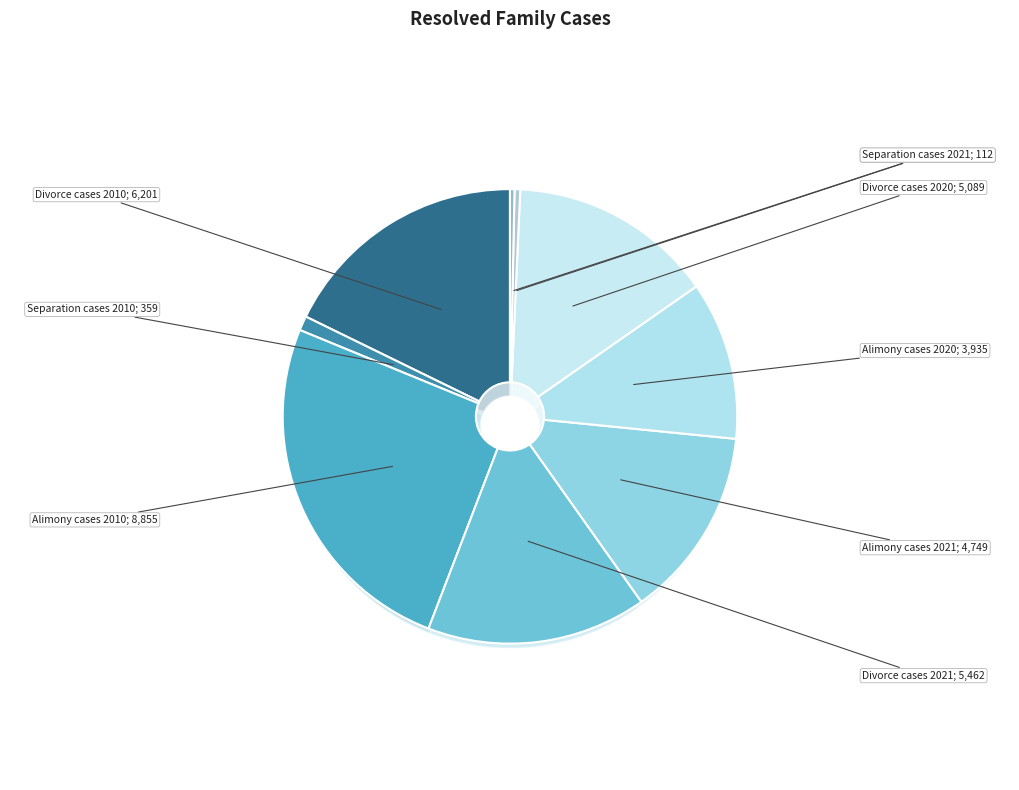

Does Separation cases 2010 represent more than half of the total?

No